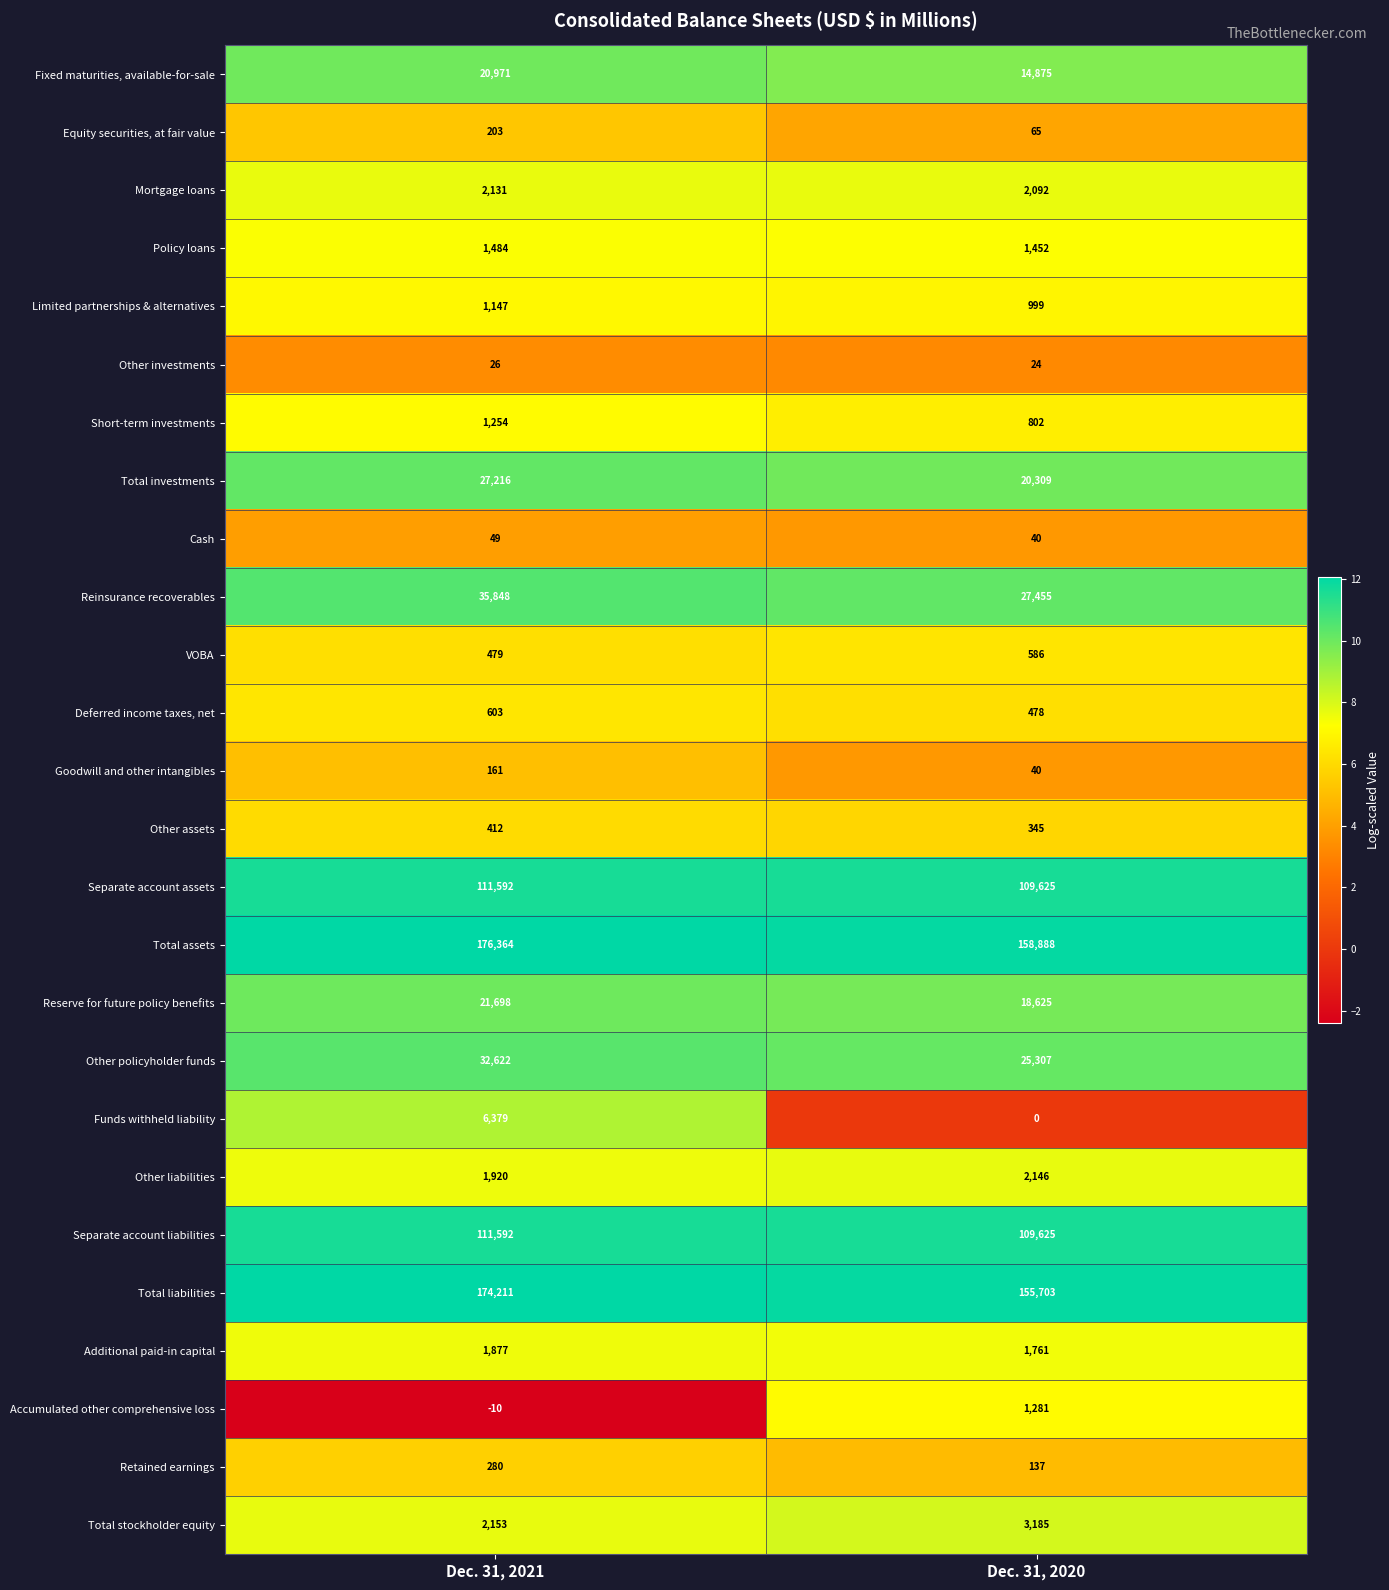

At which category does the chart reach its peak across all series?

Dec. 31, 2021